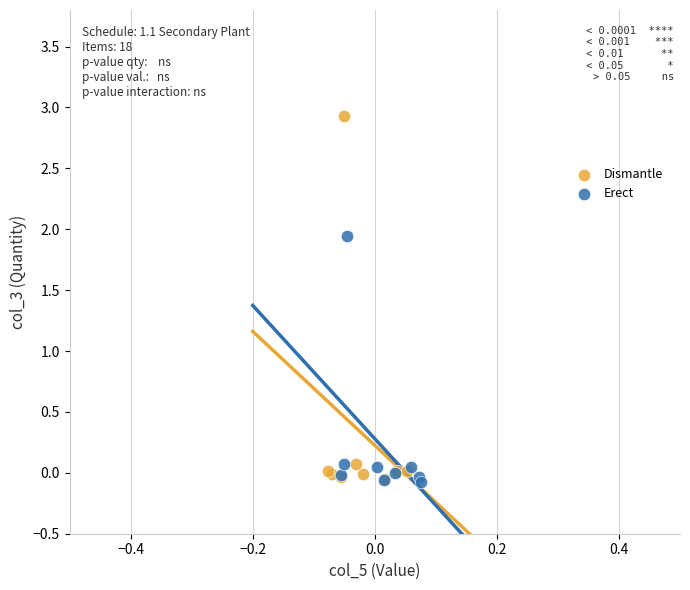

Which series has the largest Y range (max minus min)?

Dismantle